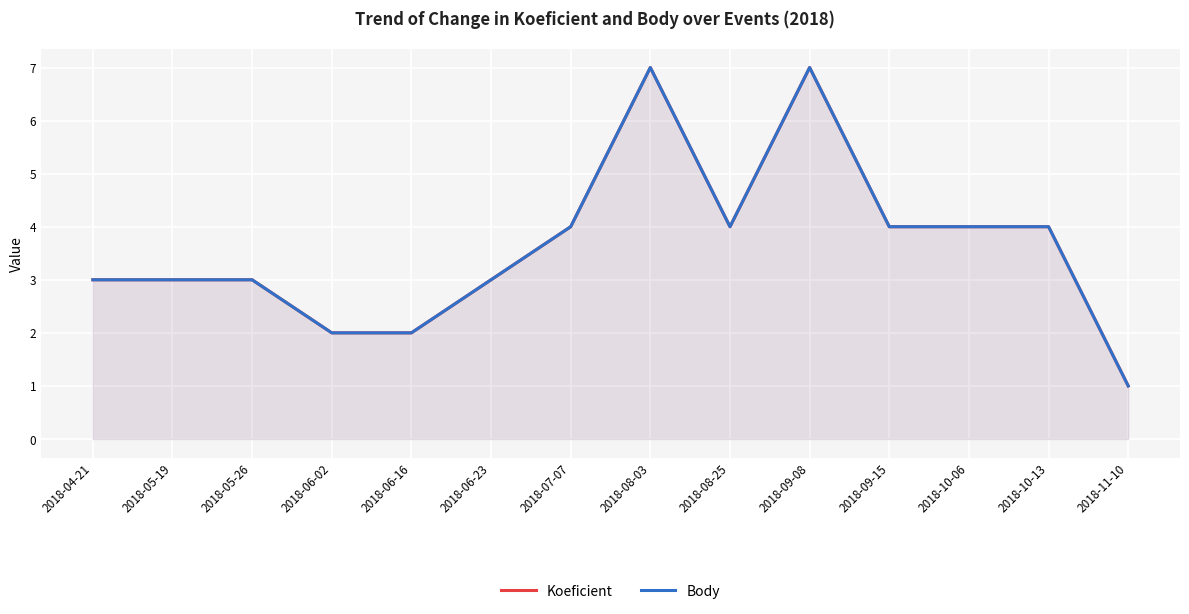

What are all the series names shown in the legend?

Koeficient, Body